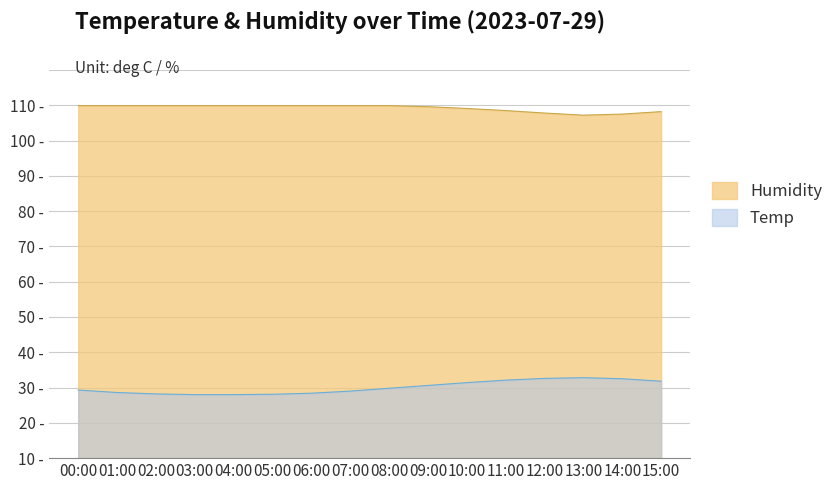

True or false: Humidity and Temp intersect in this chart.

False